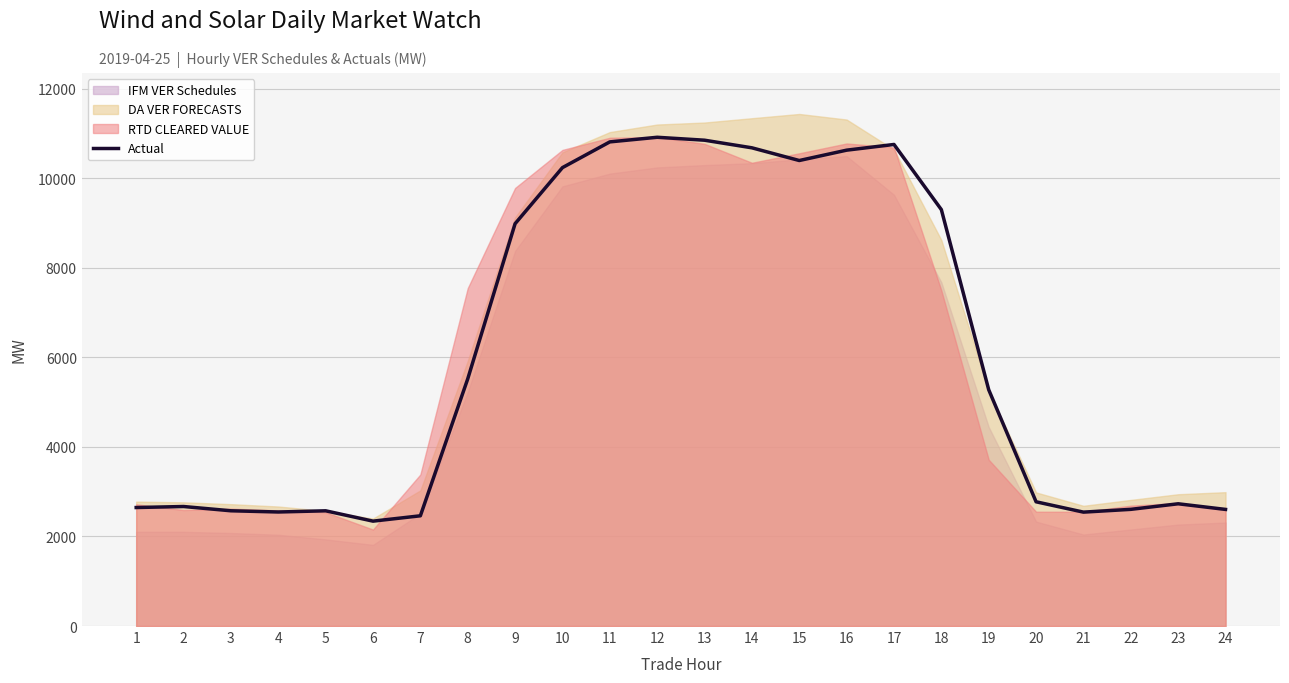

What is the maximum value shown in the chart?

10911.7